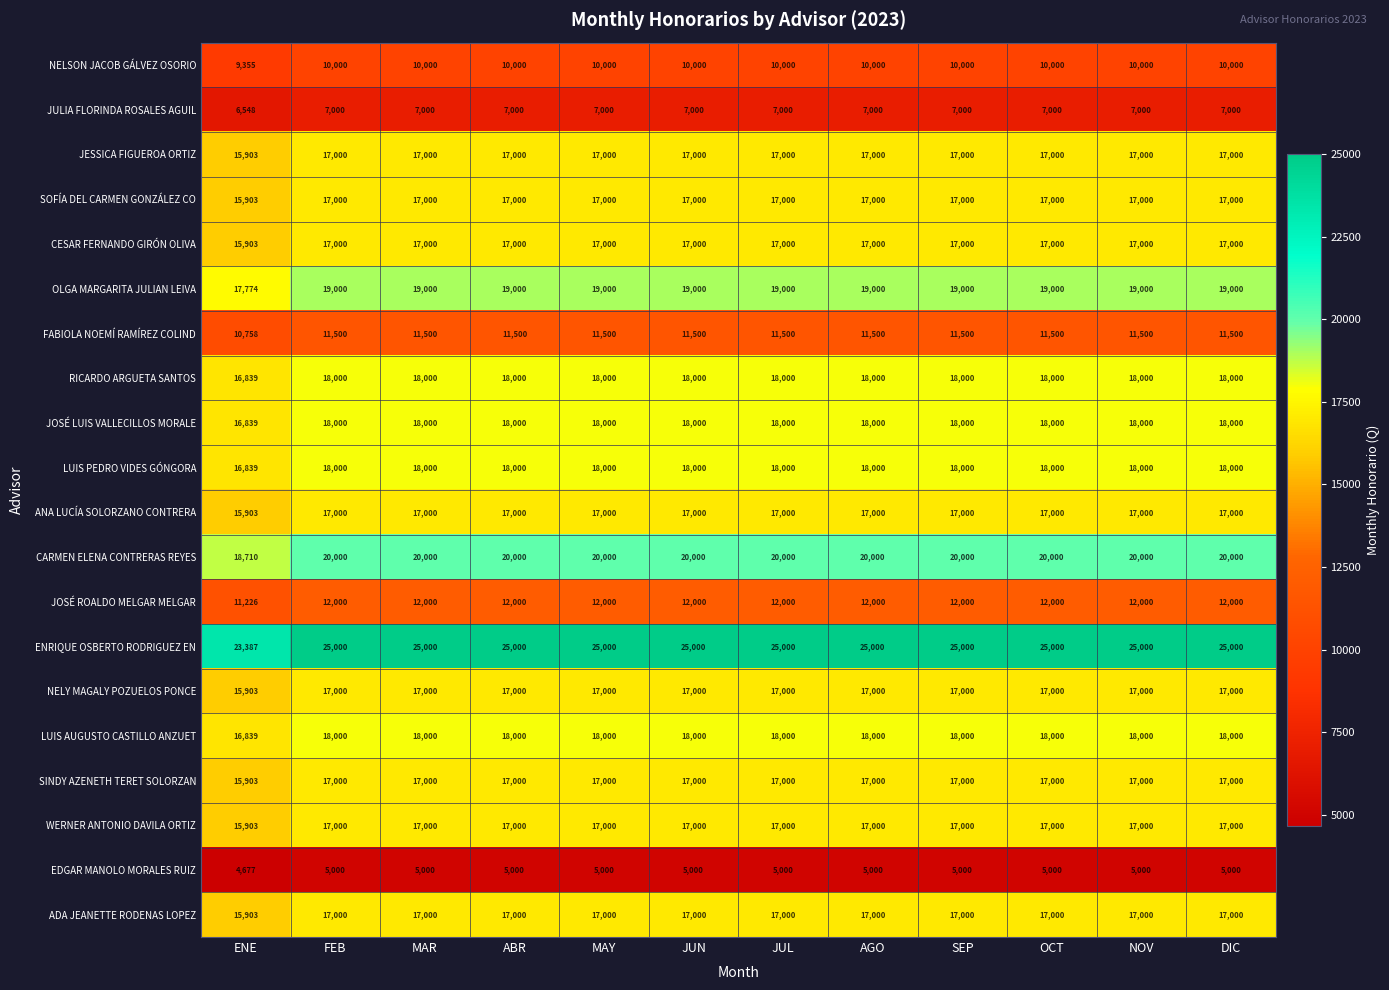

Where is SINDY AZENETH TERET SOLORZAN nearest to the value 16451?

ENE